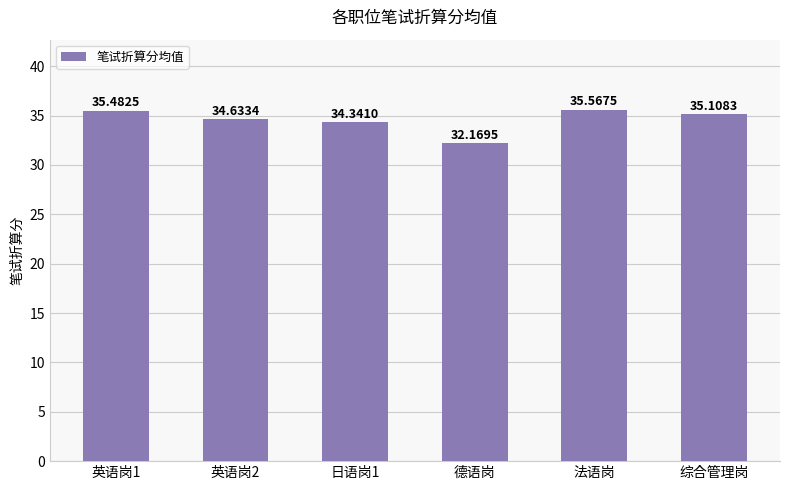

The value at 日语岗1 is 34.3. True or false?

True